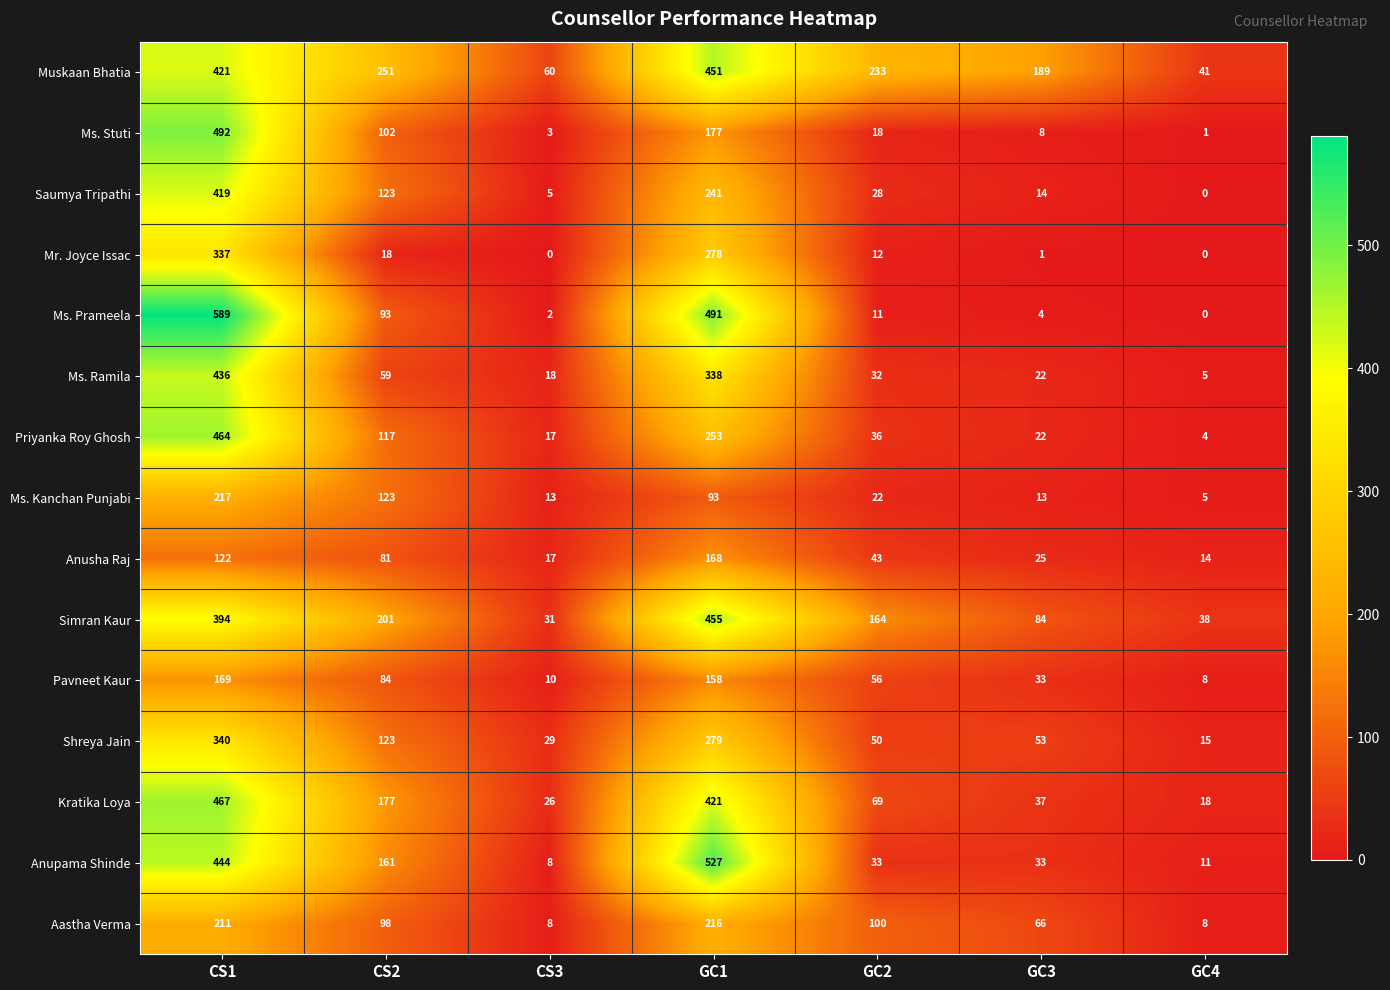

How many categories are shown in the chart?

7